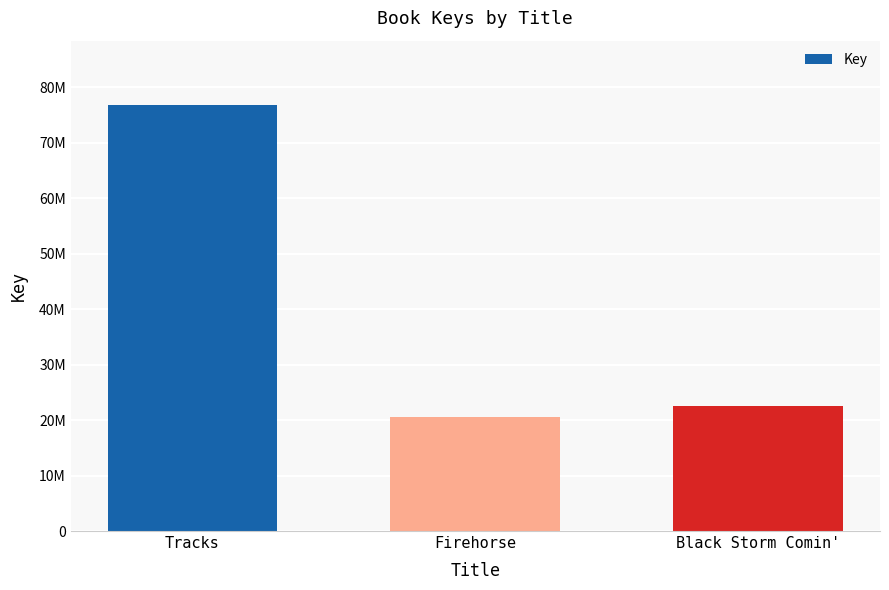

What is the change in value from Tracks to Firehorse?

-56308223